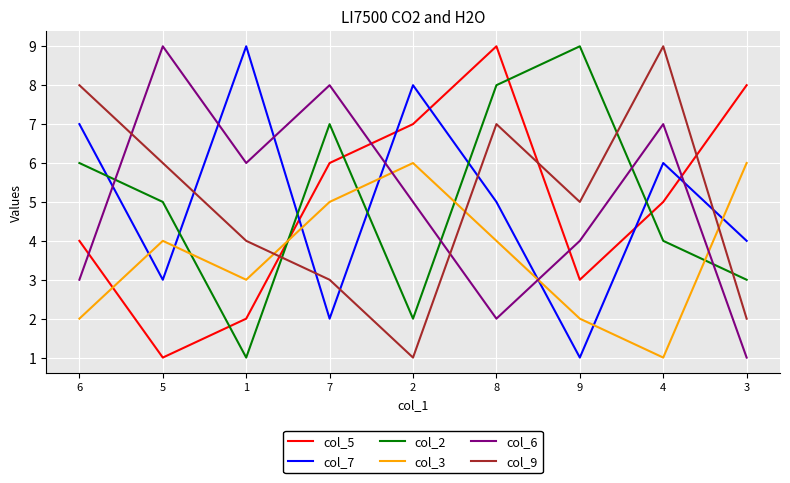

Where is col_5 nearest to the value 5?

4